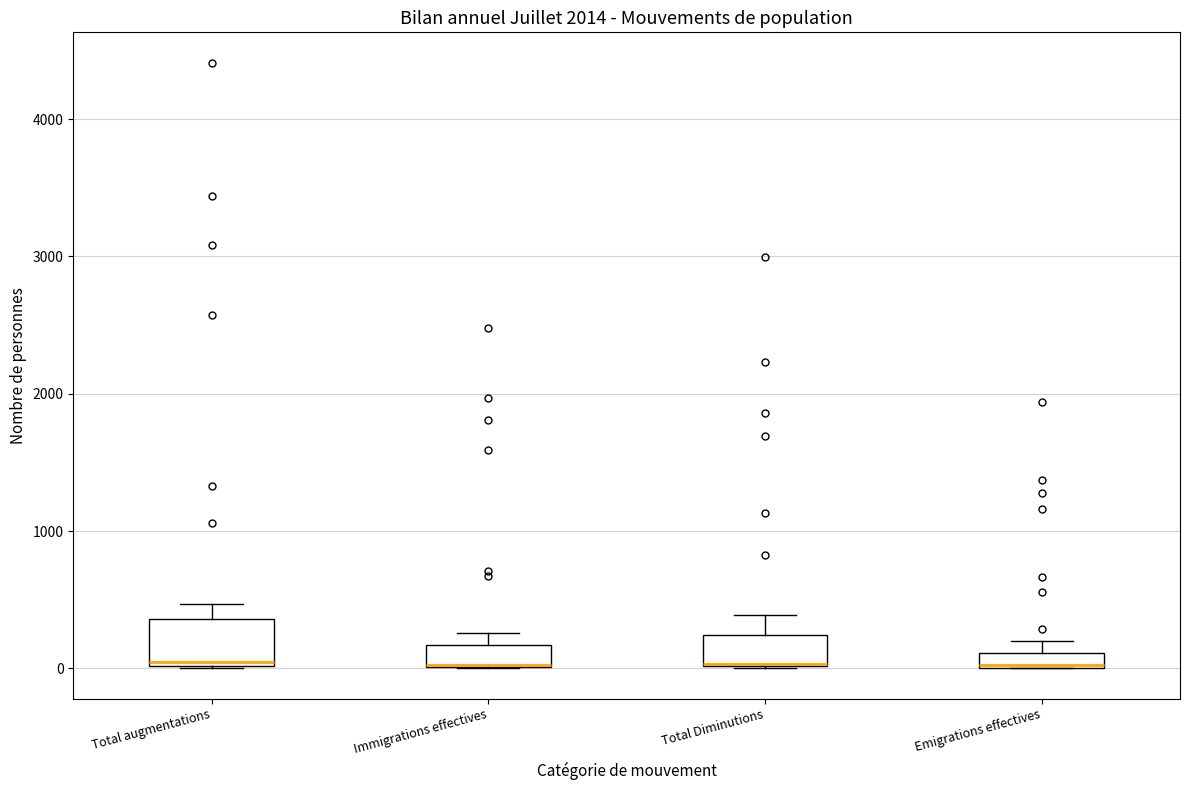

Comparing the boxes themselves (not the whiskers), which one is the tallest?

Total augmentations